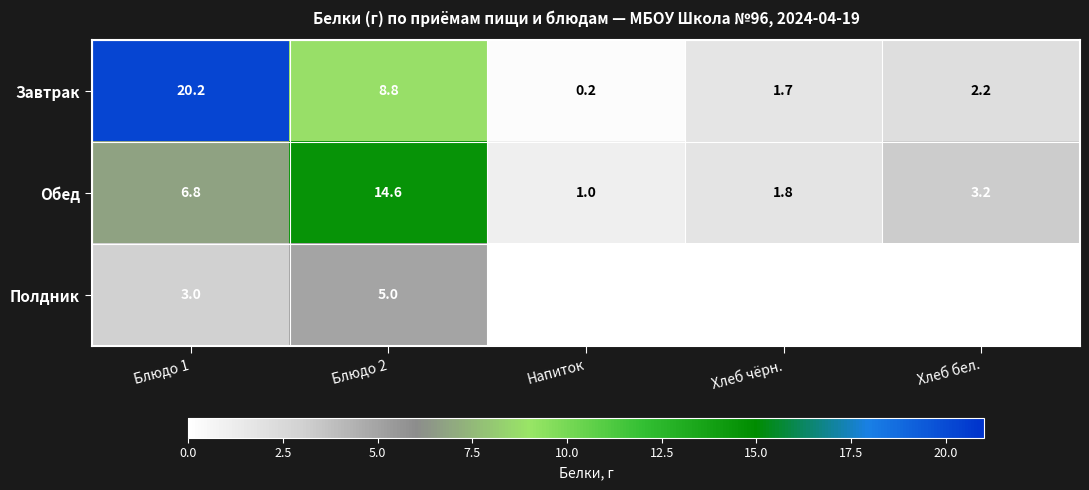

What is the sum of all Обед values?

27.4